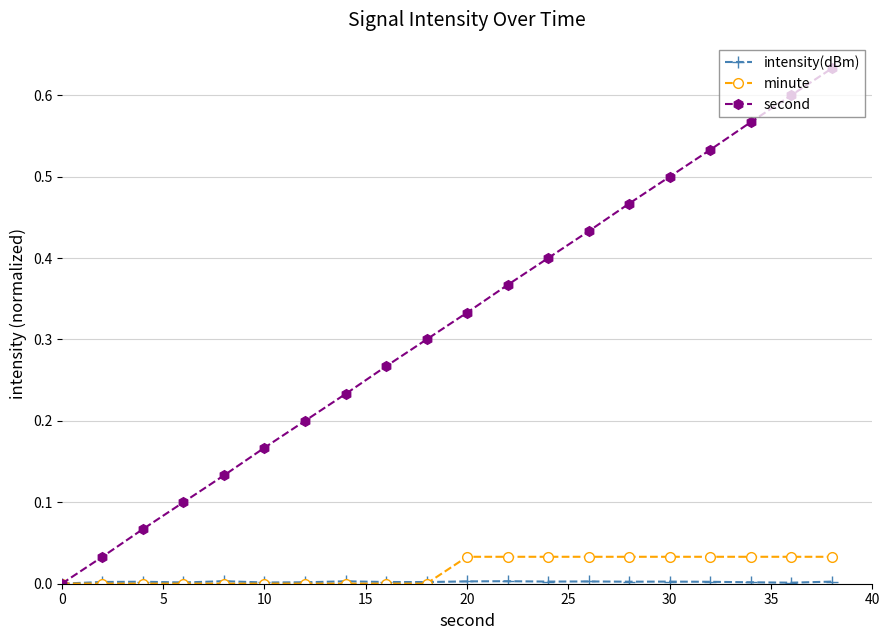

Which series has the largest total across all categories?

second